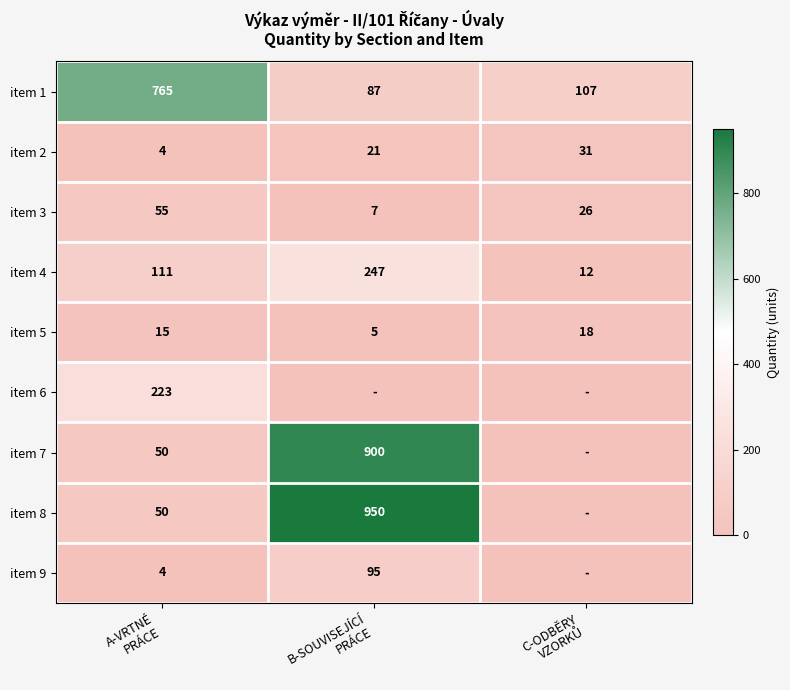

What is the sum of all item 1 values?

959